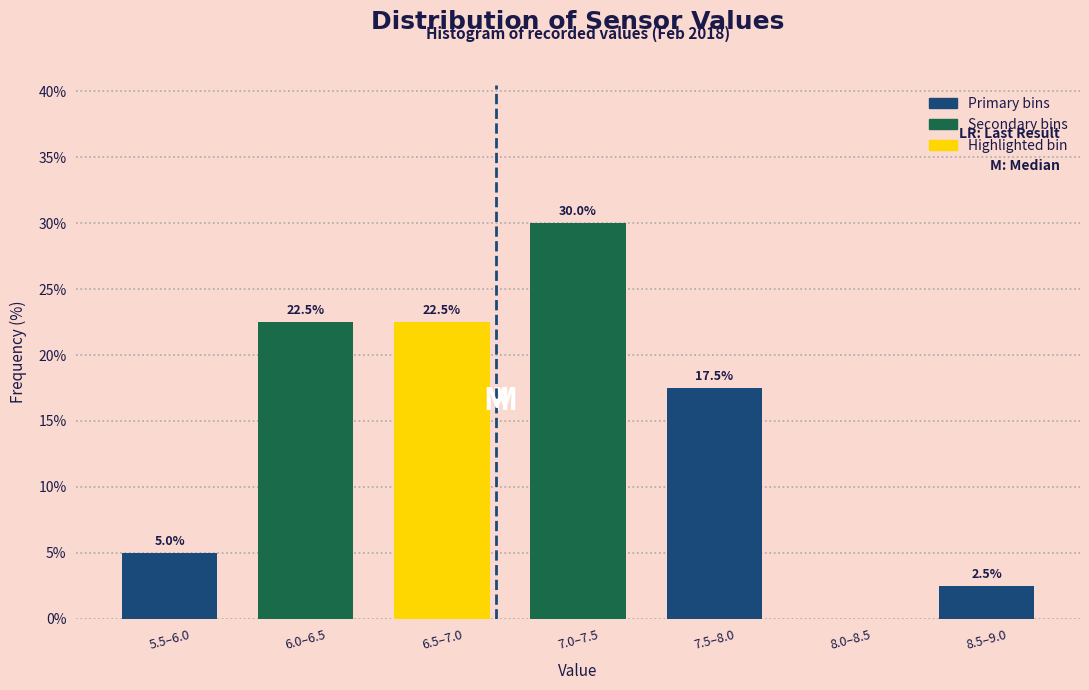

Reading right to left, list all the values displayed in this chart.

8.5–9.0=2.5	8.0–8.5=0.0	7.5–8.0=17.5	7.0–7.5=30.0	6.5–7.0=22.5	6.0–6.5=22.5	5.5–6.0=5.0